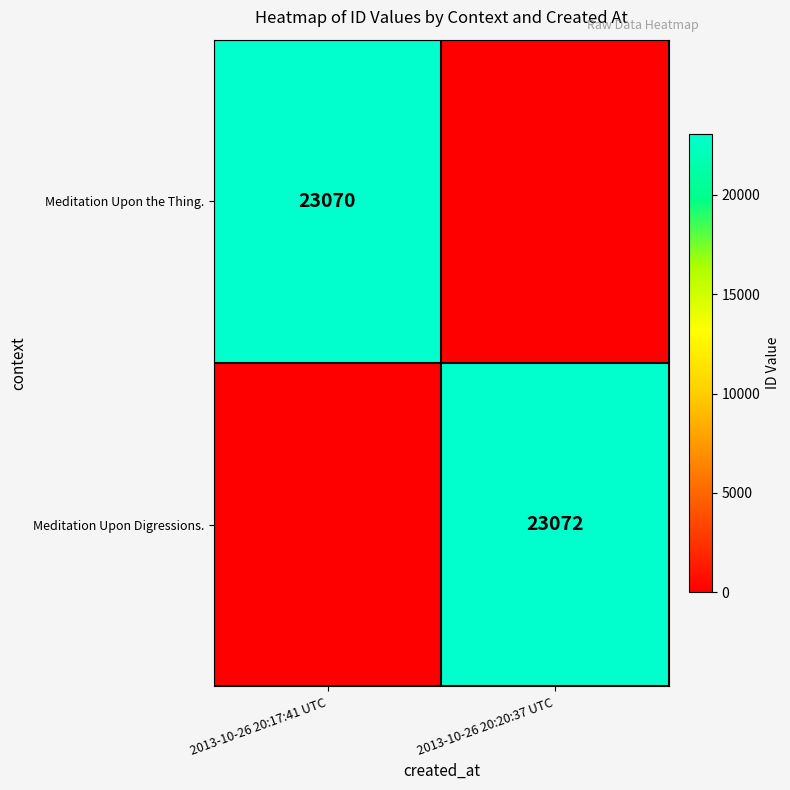

Is it true that Meditation Upon Digressions. equals 13011 at 2013-10-26 20:20:37 UTC?

False